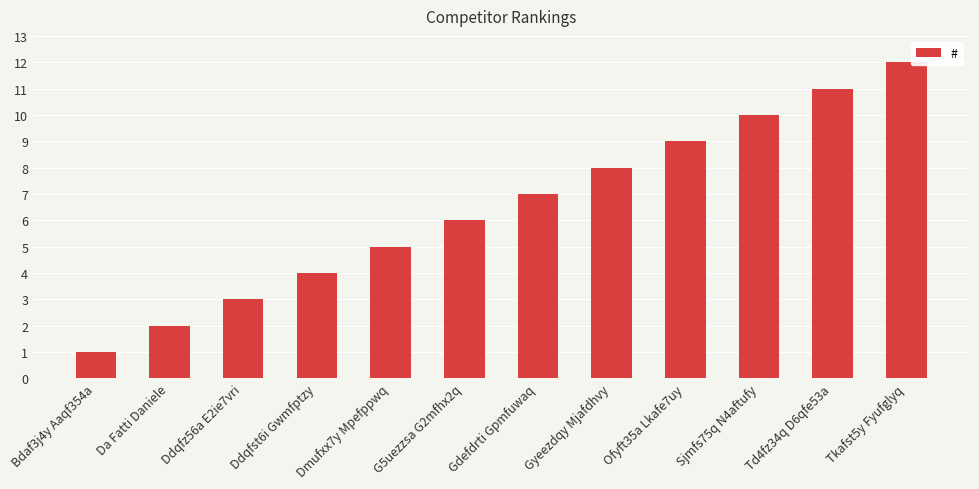

Read the value at Td4fz34q D6qfe53a.

11